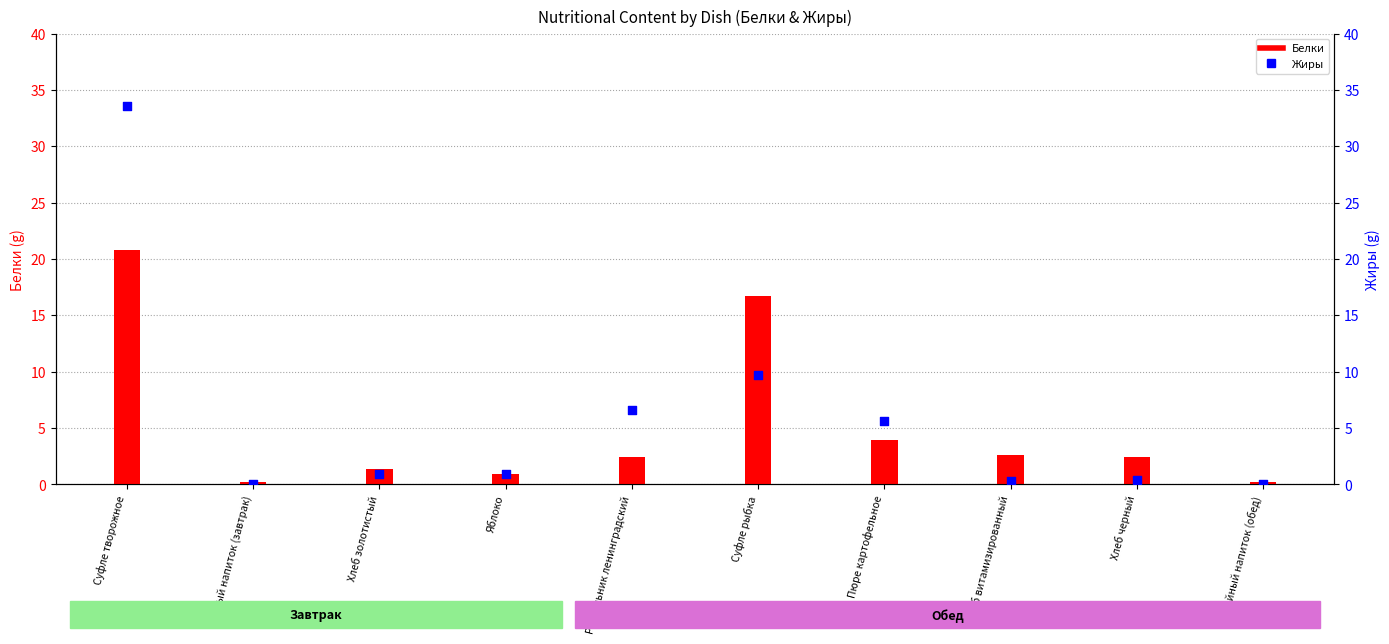

Which series has the largest total across all categories?

Жиры